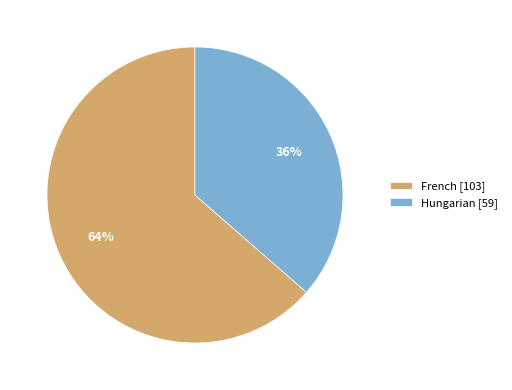

Between Hungarian [59] and French [103], which is larger?

French [103]